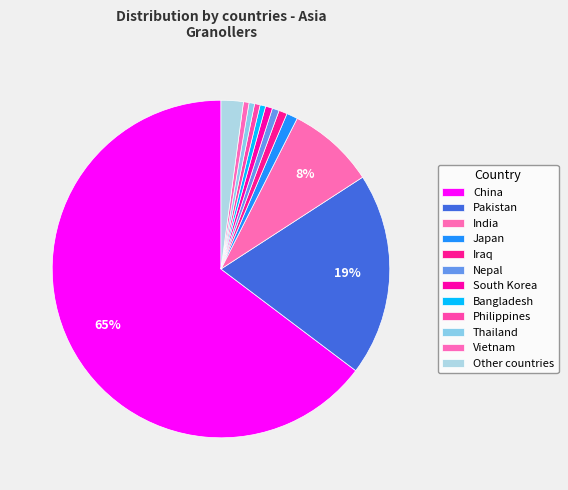

The India slice represents 1% of the pie. True or false?

False